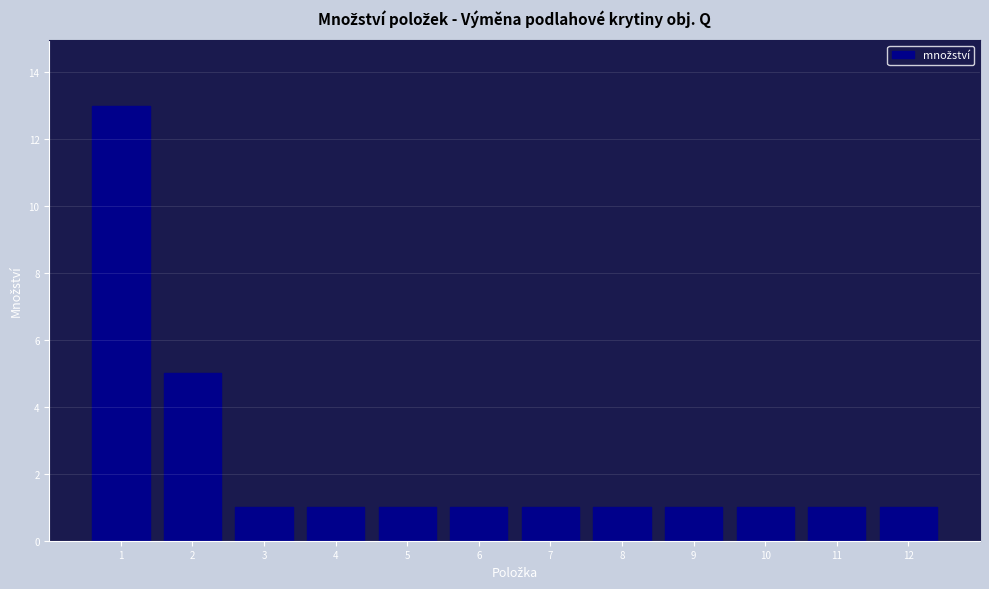

Reading right to left, list all the values displayed in this chart.

12=1	11=1	10=1	9=1	8=1	7=1	6=1	5=1	4=1	3=1	2=5	1=13